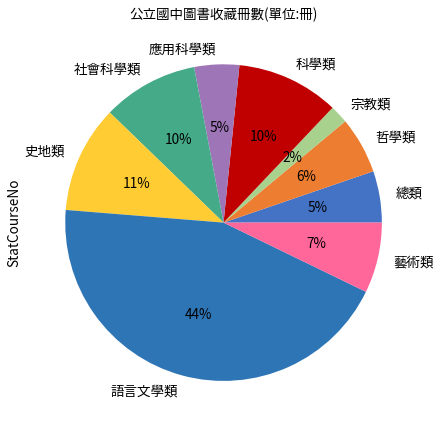

True or false: 語言文學類 accounts for 44% of the total.

True